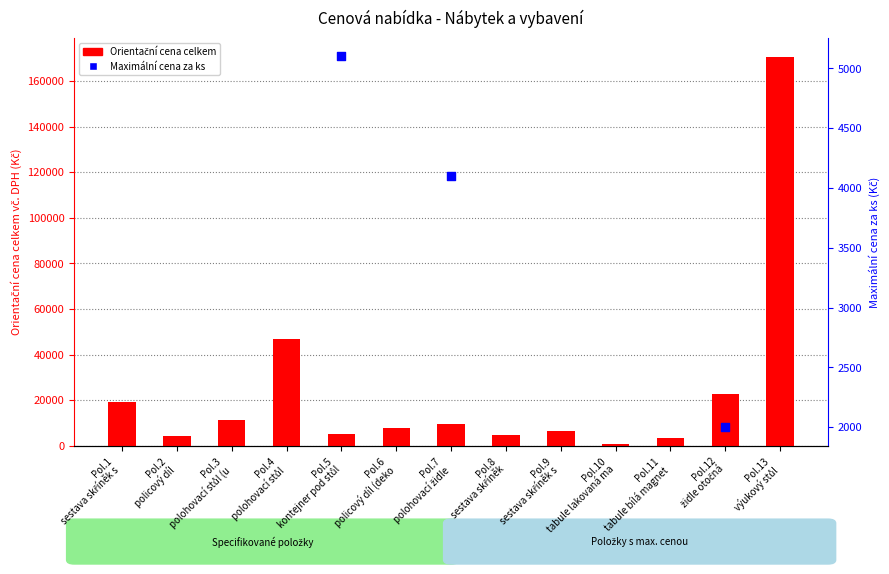

At how many categories does at least one series exceed 123066?

1